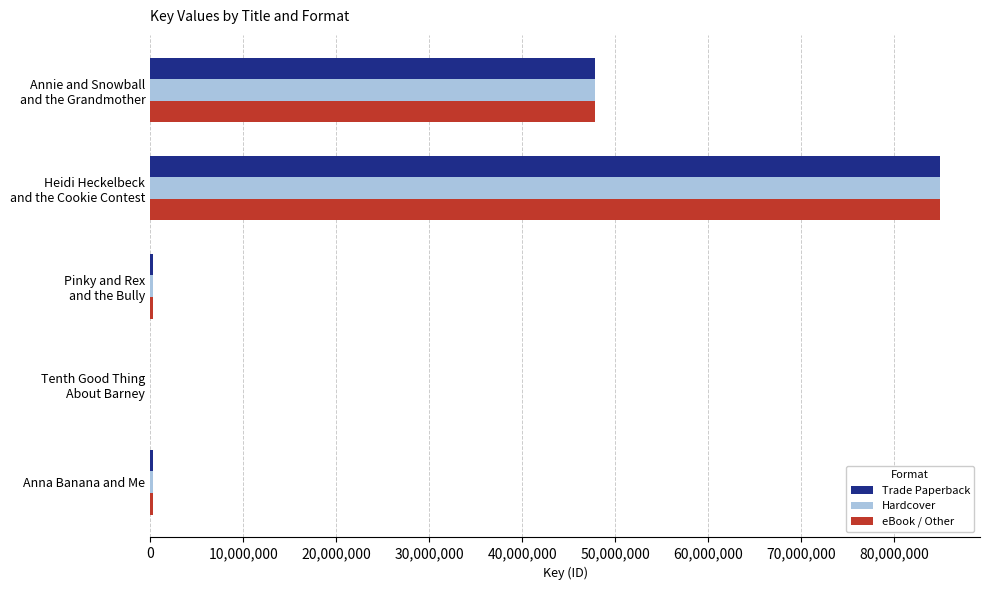

What is the sum of all eBook / Other values?

133534080